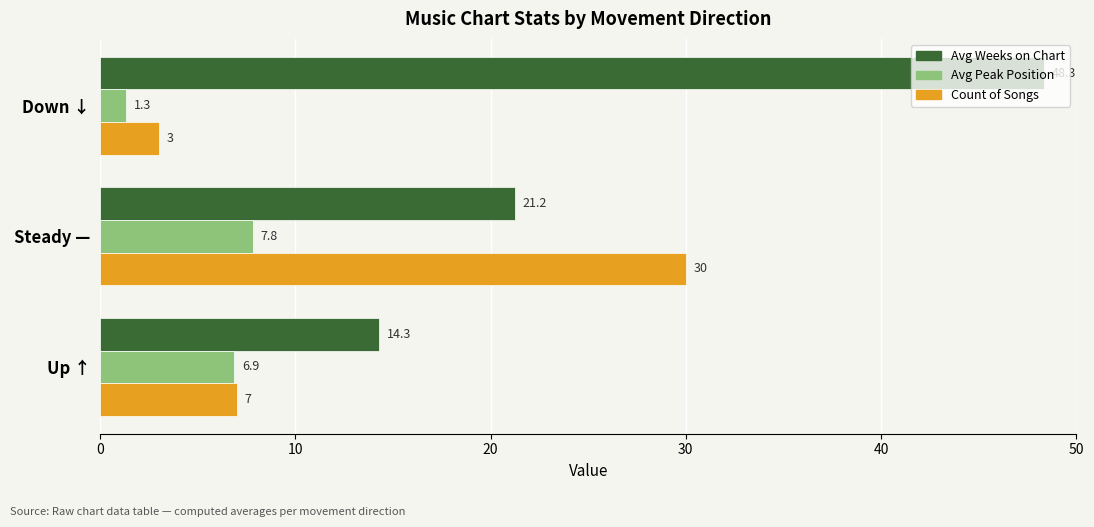

What is the difference between the highest and lowest values at Down ↓?

47.0